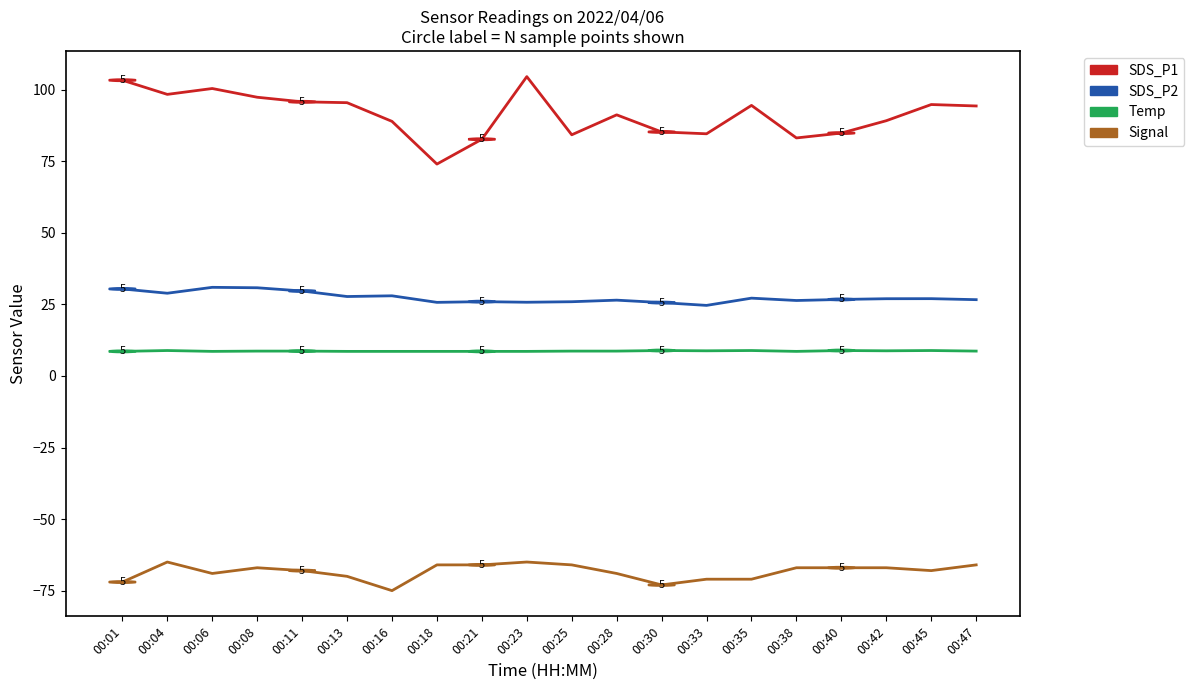

True or false: SDS_P1 and SDS_P2 intersect in this chart.

False